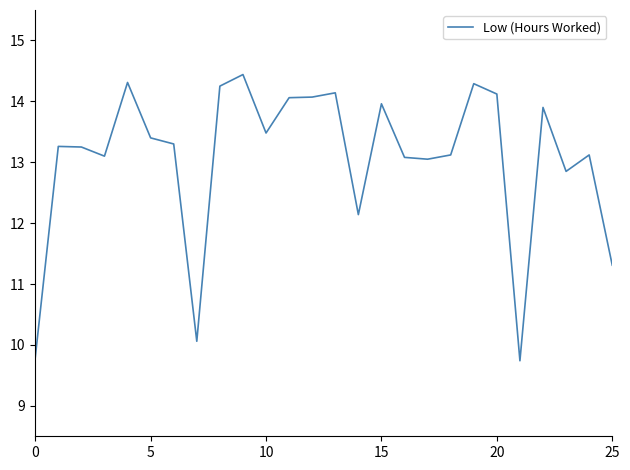

What is the minimum value shown in the chart?

9.7